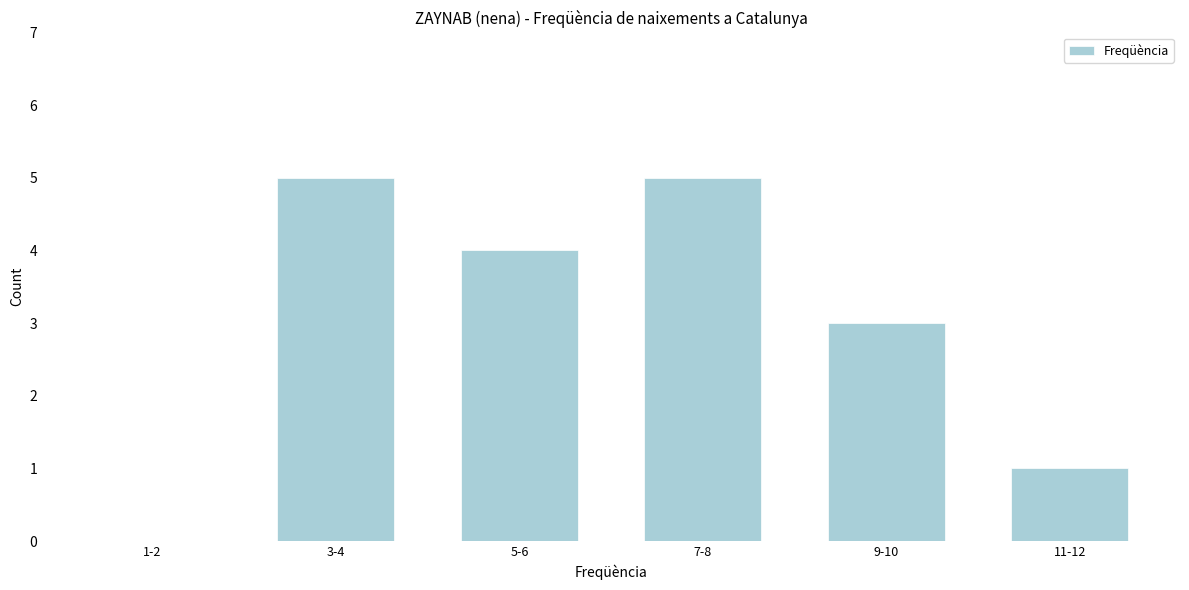

Reading left to right, extract all data points from this chart.

1-2=0	3-4=5	5-6=4	7-8=5	9-10=3	11-12=1